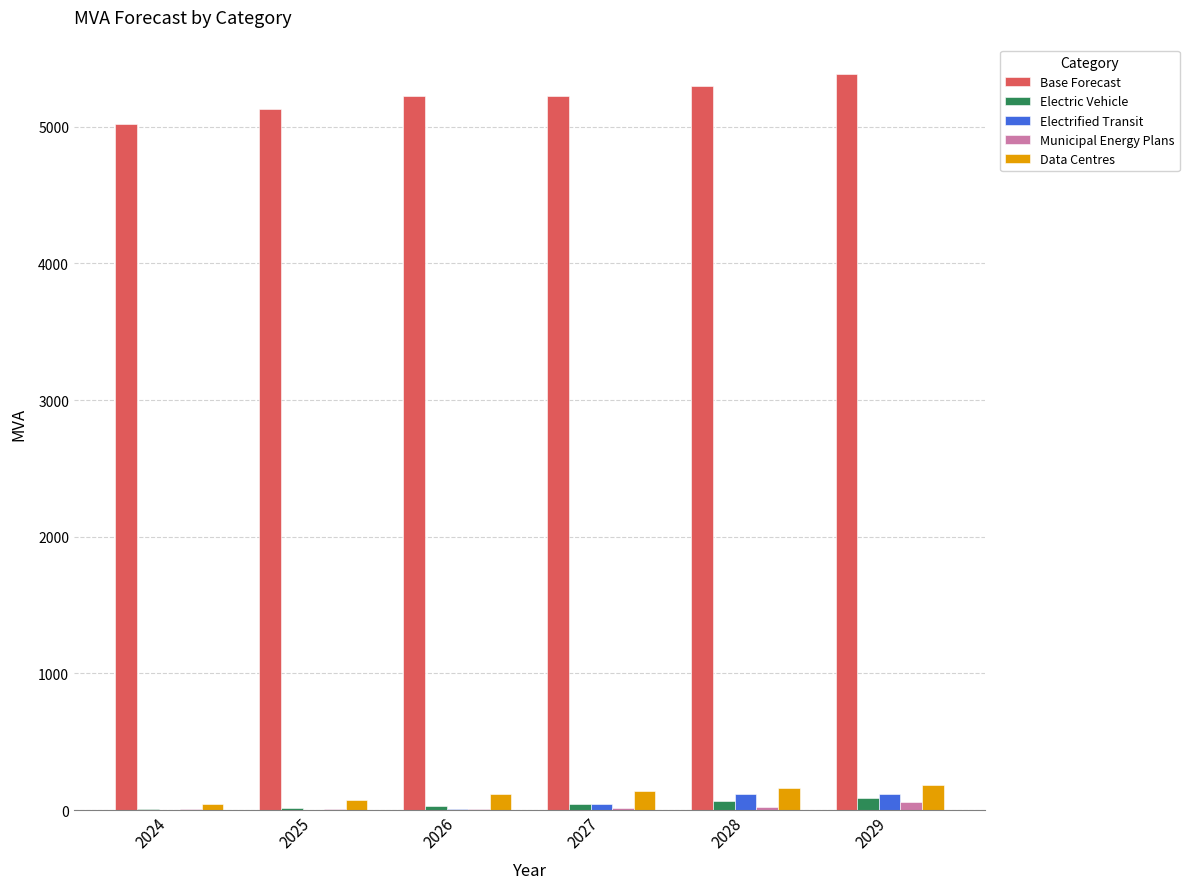

Where does the Municipal Energy Plans series first go above 14?

2027